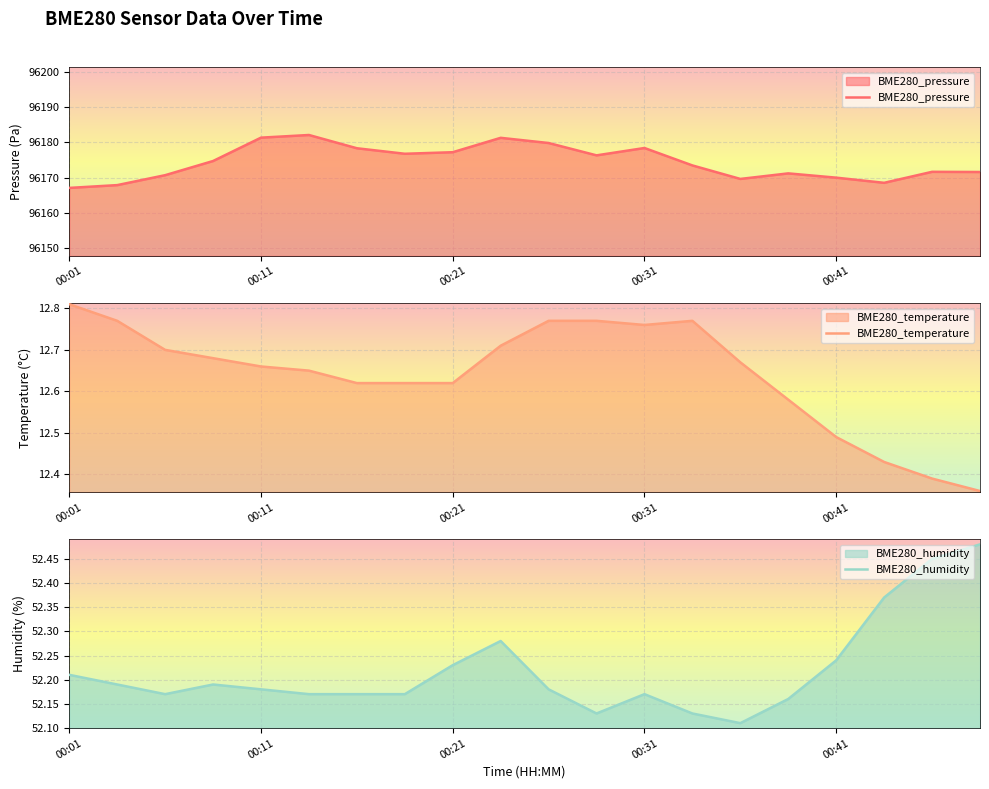

What is the smallest value displayed?

12.4